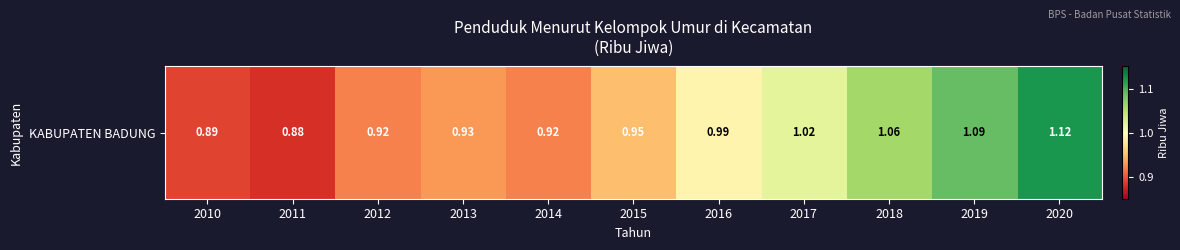

Reading left to right, what are all the values shown in this chart?

0.9	0.9	0.9	0.9	0.9	0.9	1.0	1.0	1.1	1.1	1.1